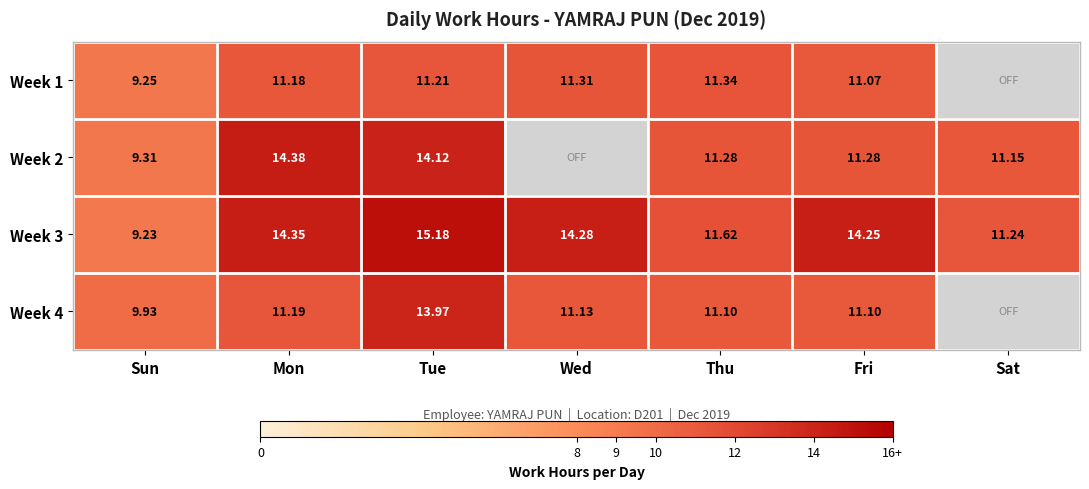

The Week 4 series shows 15.1 at Mon. True or false?

False